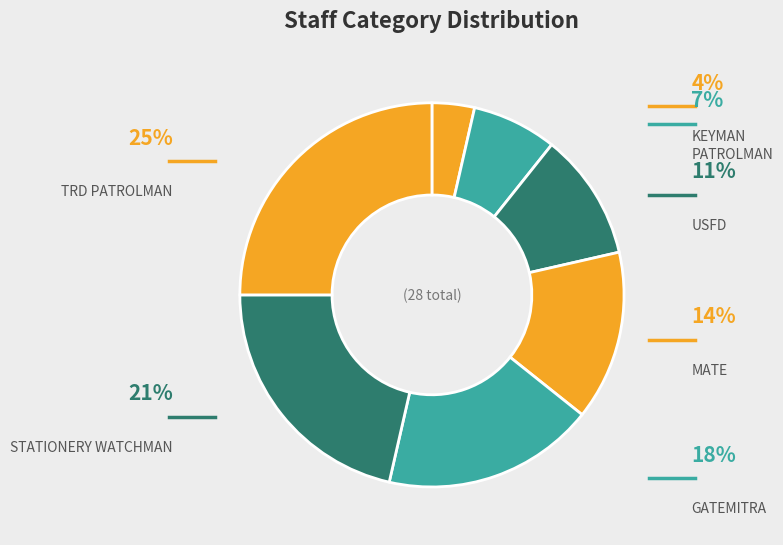

How many slices are in this pie chart?

7